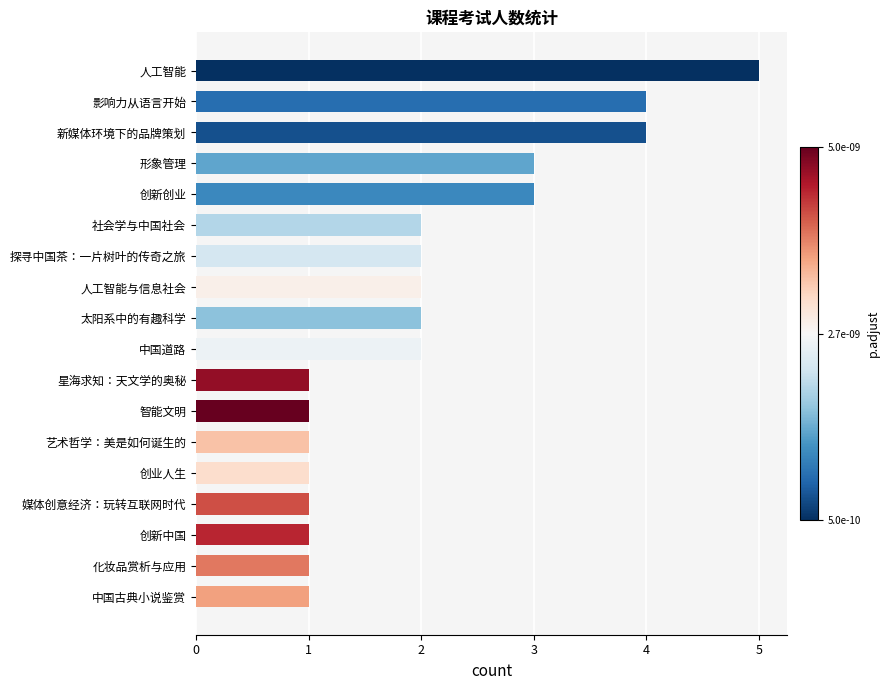

What is the change in value from 创新创业 to 影响力从语言开始?

+1